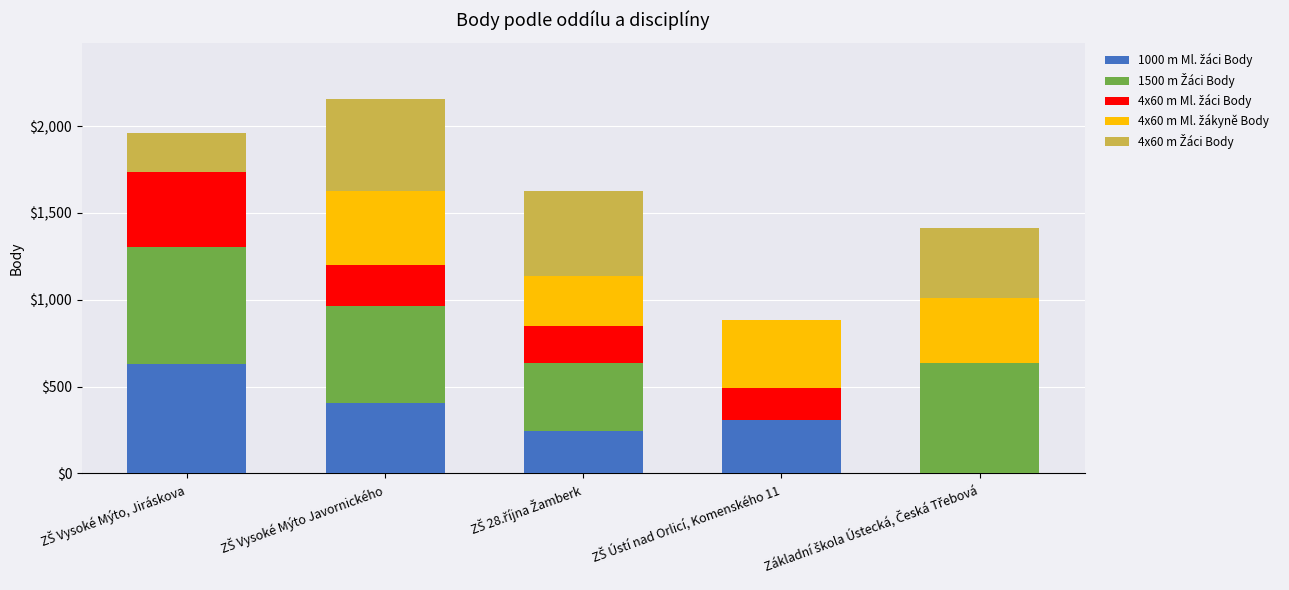

Where does the 4x60 m Ml. žákyně Body series first go above 371?

ZŠ Vysoké Mýto Javornického